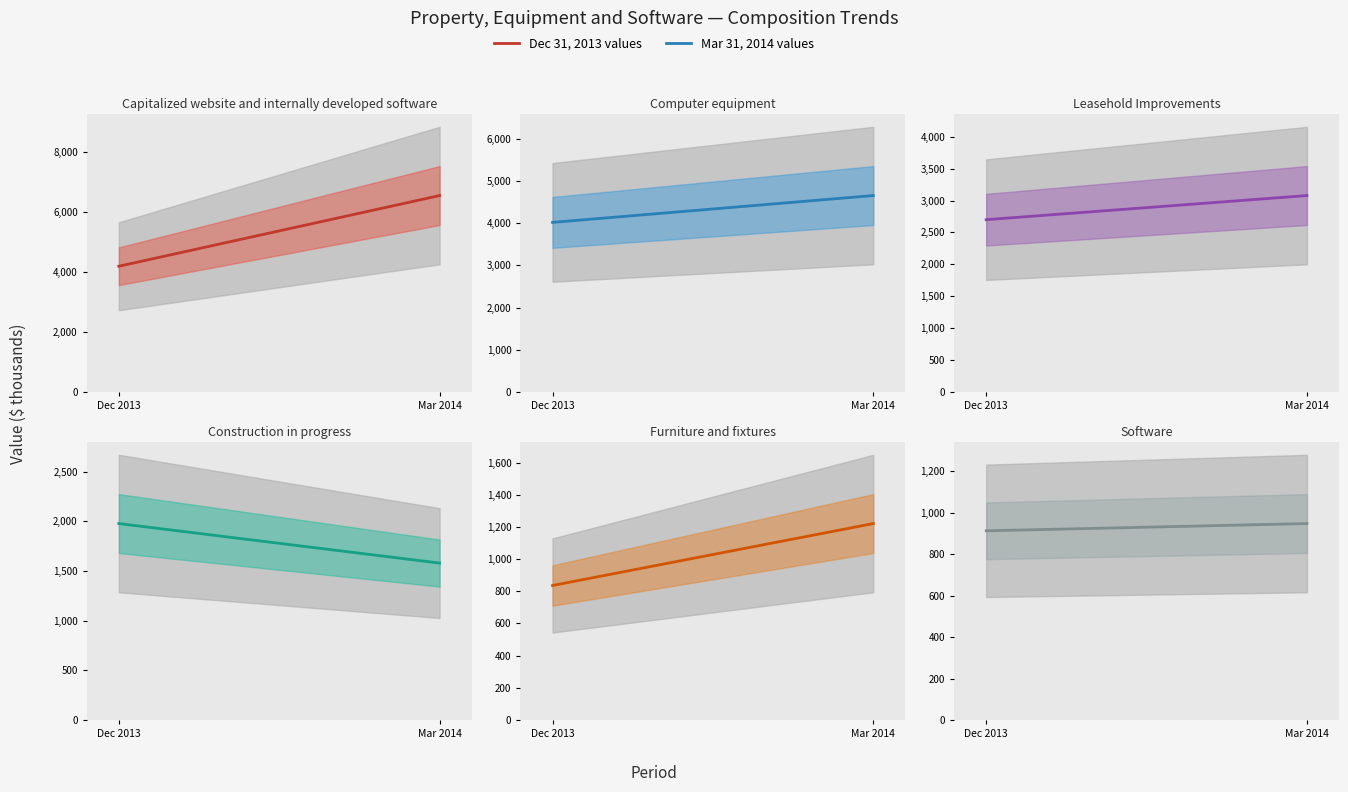

How many lines are shown in the chart?

6